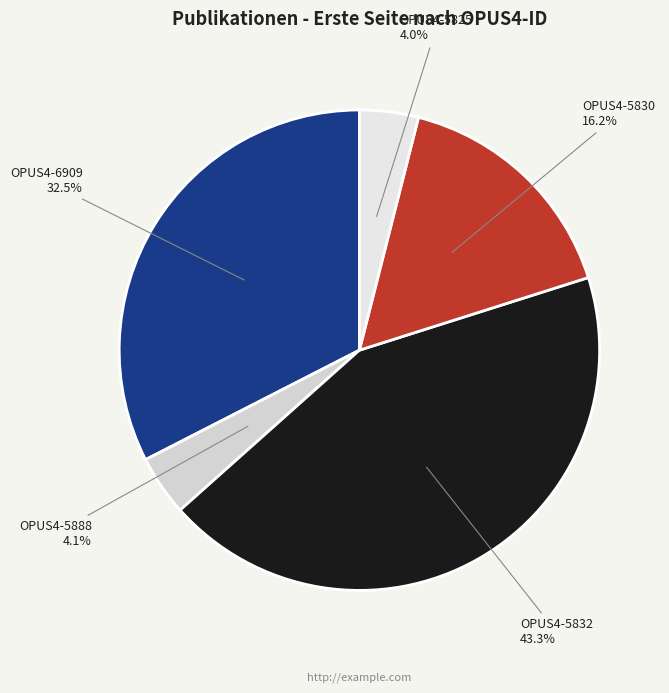

How many segments does this pie chart have?

5